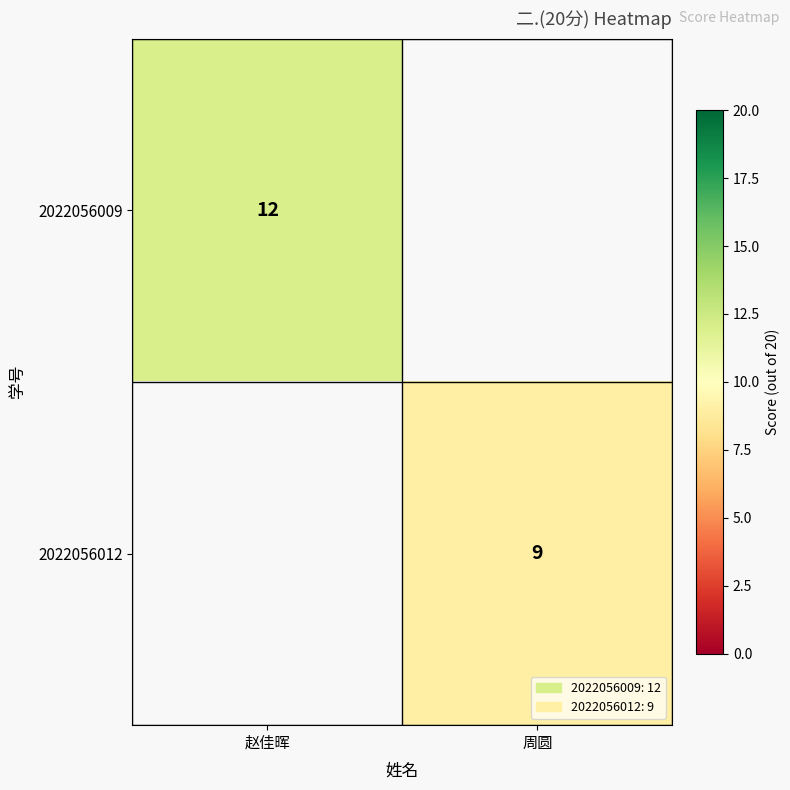

Count the number of categories in the chart.

2